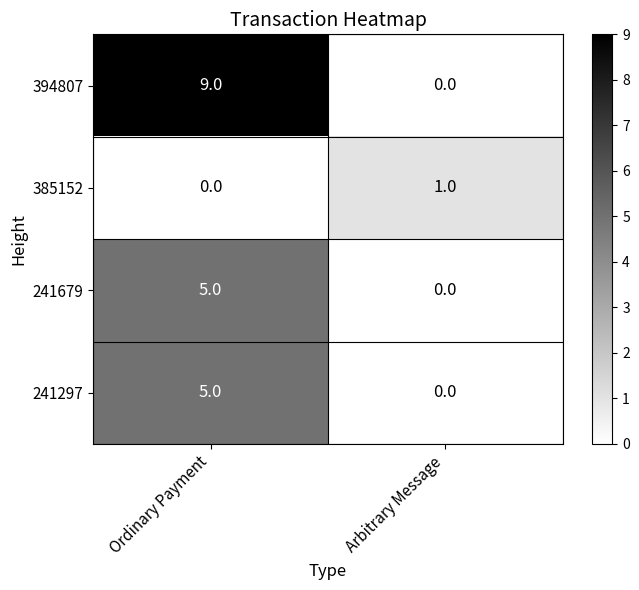

Reading left to right, extract all data points from this chart.

394807: 9	0
385152: 0	1
241679: 5	0
241297: 5	0